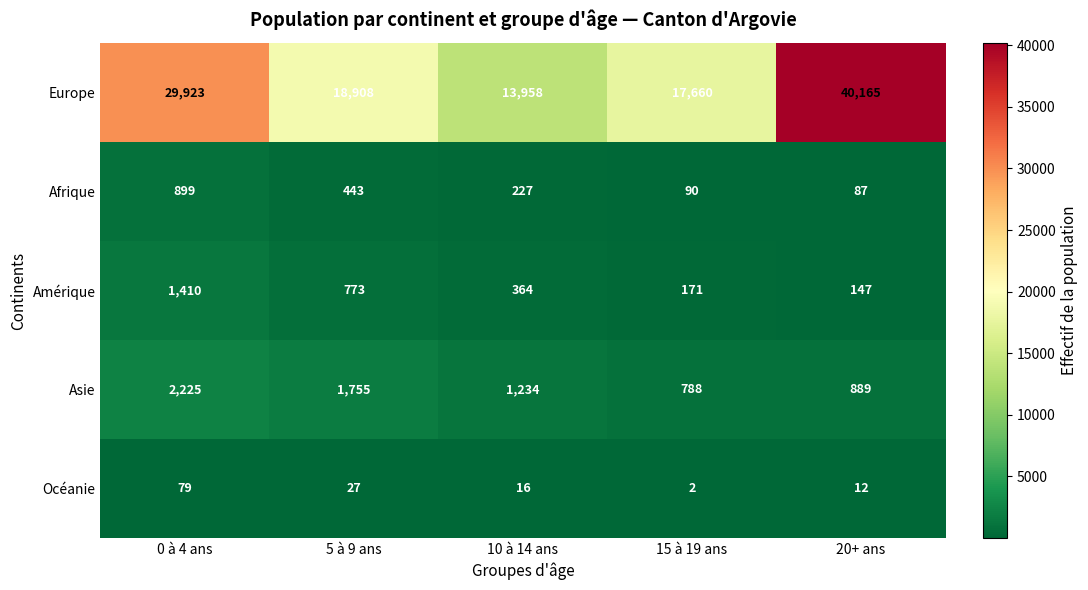

Reading left to right, extract all data points from this chart.

Europe: 0 à 4 ans=29923	5 à 9 ans=18908	10 à 14 ans=13958	15 à 19 ans=17660	20+ ans=40165
Afrique: 0 à 4 ans=899	5 à 9 ans=443	10 à 14 ans=227	15 à 19 ans=90	20+ ans=87
Amérique: 0 à 4 ans=1410	5 à 9 ans=773	10 à 14 ans=364	15 à 19 ans=171	20+ ans=147
Asie: 0 à 4 ans=2225	5 à 9 ans=1755	10 à 14 ans=1234	15 à 19 ans=788	20+ ans=889
Océanie: 0 à 4 ans=79	5 à 9 ans=27	10 à 14 ans=16	15 à 19 ans=2	20+ ans=12